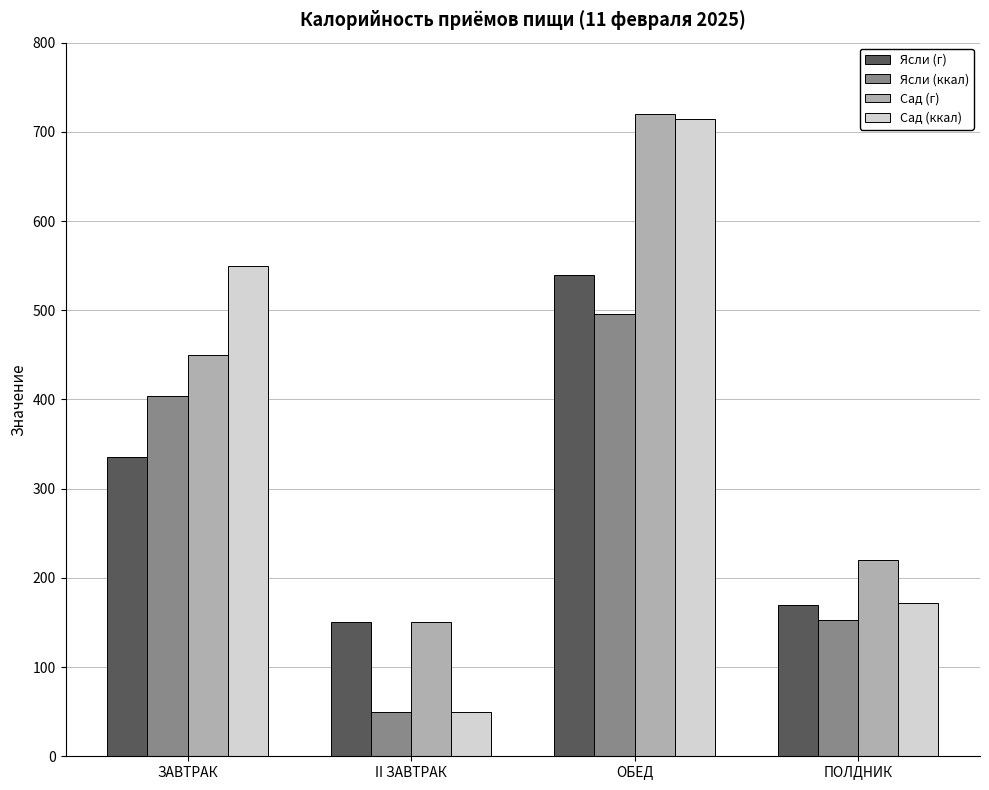

Reading right to left, extract all data points from this chart.

Ясли (г): ПОЛДНИК=170.0	ОБЕД=540.0	II ЗАВТРАК=150.0	ЗАВТРАК=335.0
Ясли (ккал): ПОЛДНИК=153.2	ОБЕД=496.3	II ЗАВТРАК=50.0	ЗАВТРАК=404.3
Сад (г): ПОЛДНИК=220.0	ОБЕД=720.0	II ЗАВТРАК=150.0	ЗАВТРАК=450.0
Сад (ккал): ПОЛДНИК=171.8	ОБЕД=714.4	II ЗАВТРАК=50.0	ЗАВТРАК=550.1